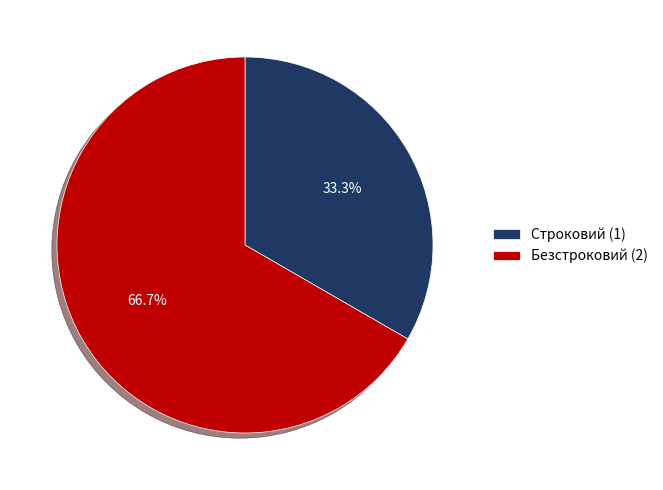

What percentage do Строковий and Безстроковий together represent?

100.0%